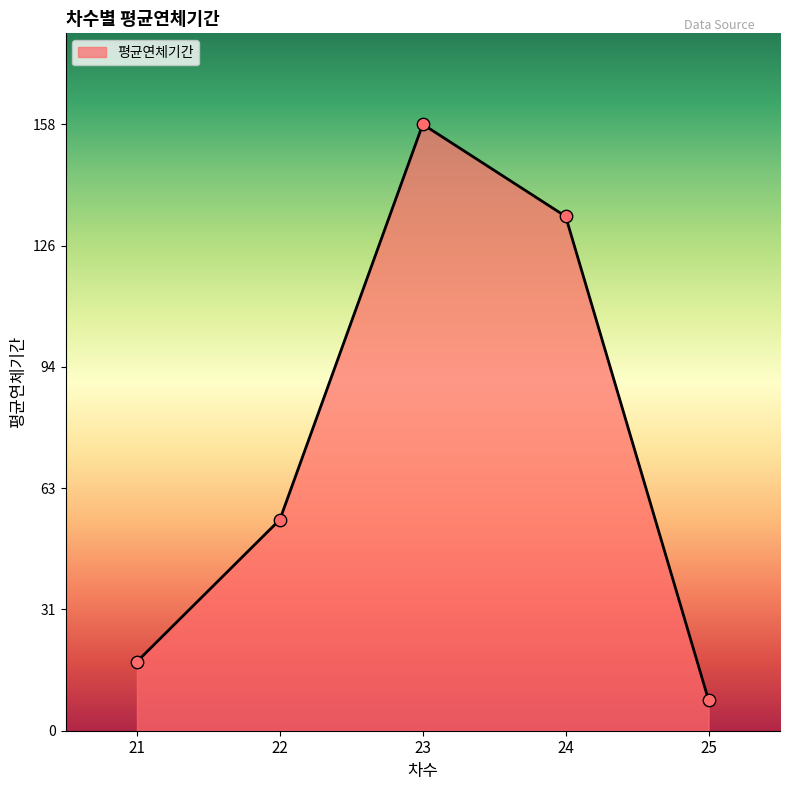

Which has a higher value, 21 or 24?

24